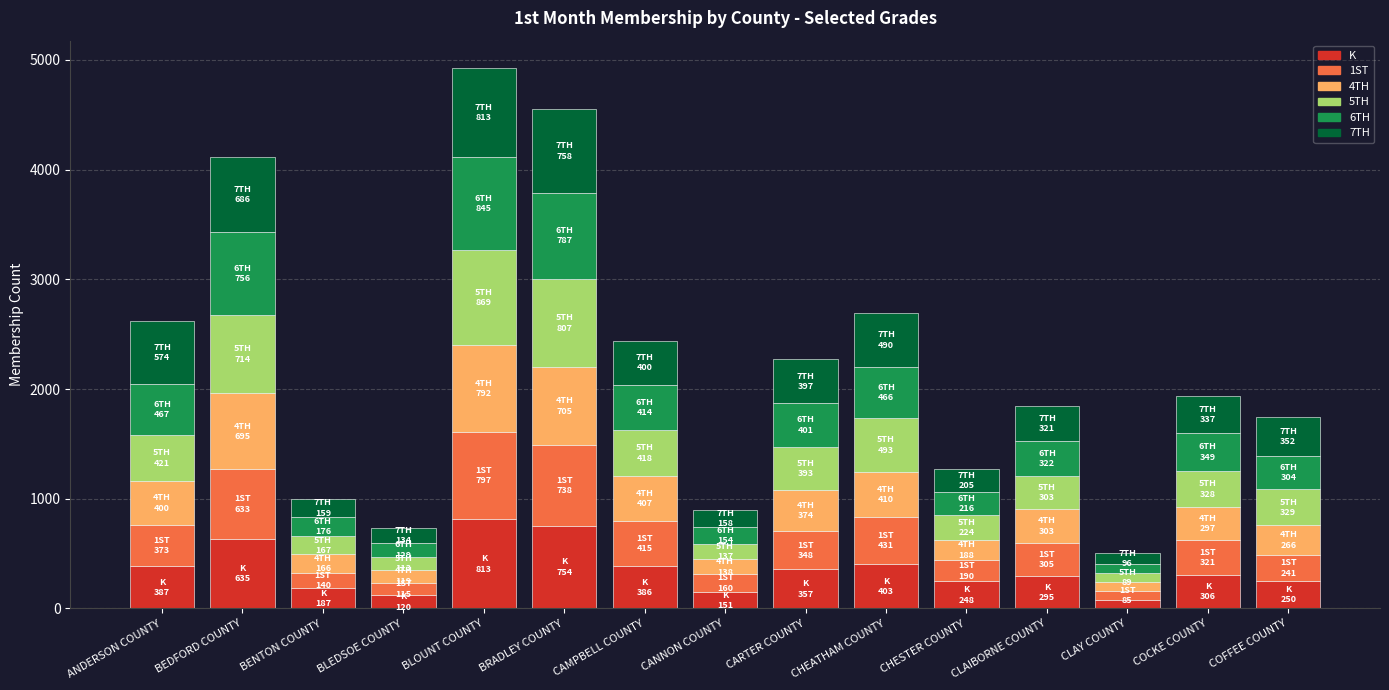

The value of K at ANDERSON COUNTY is 387. True or false?

True